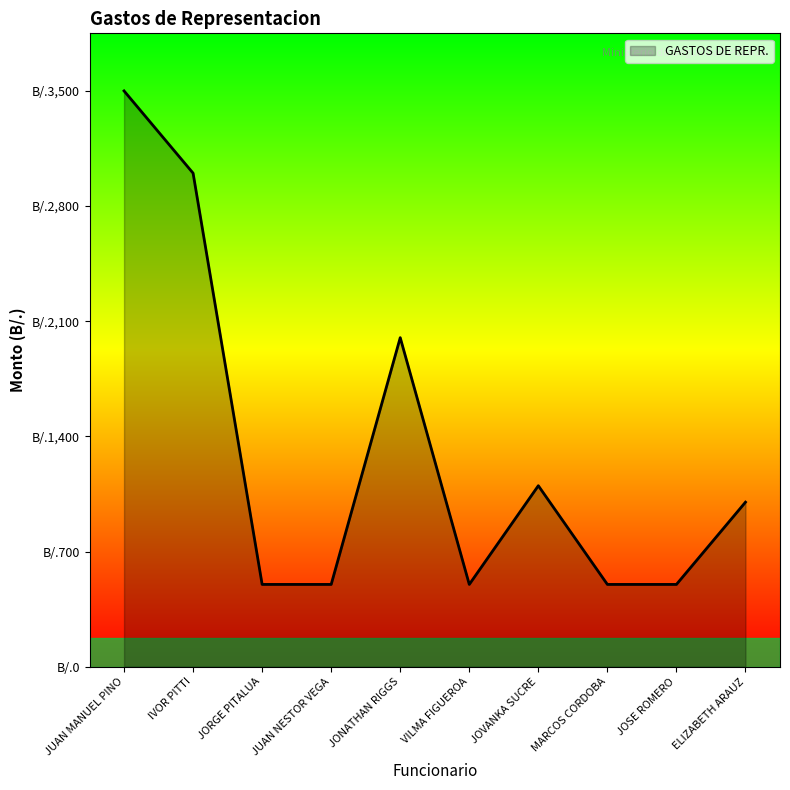

Is this an area chart (filled region under the line)?

Yes